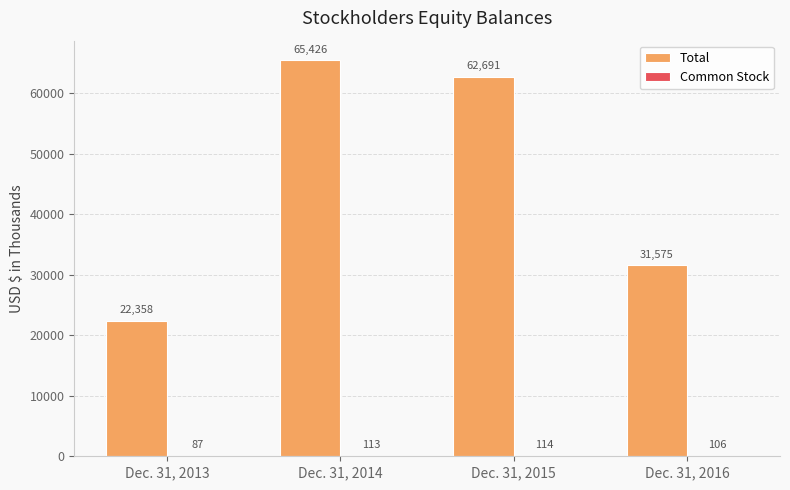

Which label corresponds to the largest value in the chart?

Dec. 31, 2014